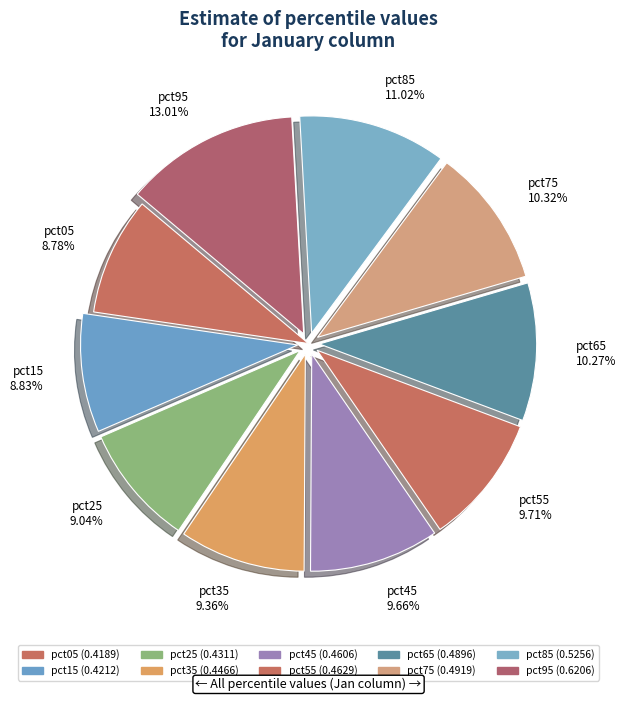

Is it true that pct35 is 9% of the pie?

True